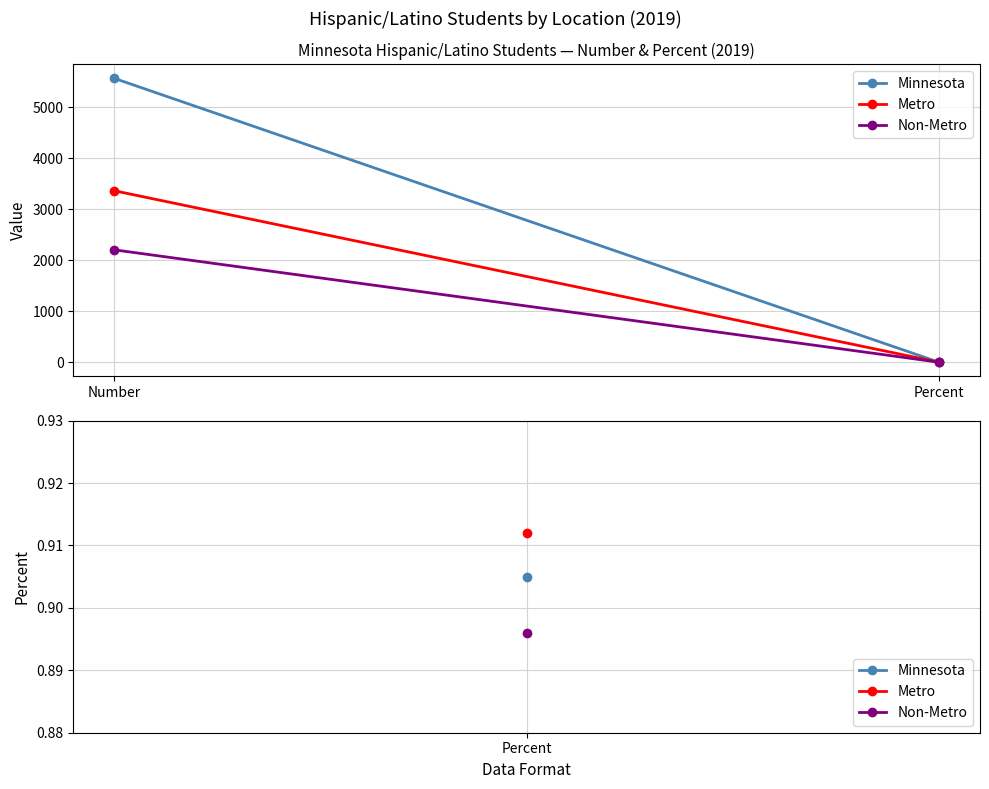

Reading left to right, what are all the values shown in this chart?

Minnesota: Number=5567.0	Percent=0.9
Metro: Number=3363.0	Percent=0.9
Non-Metro: Number=2204.0	Percent=0.9